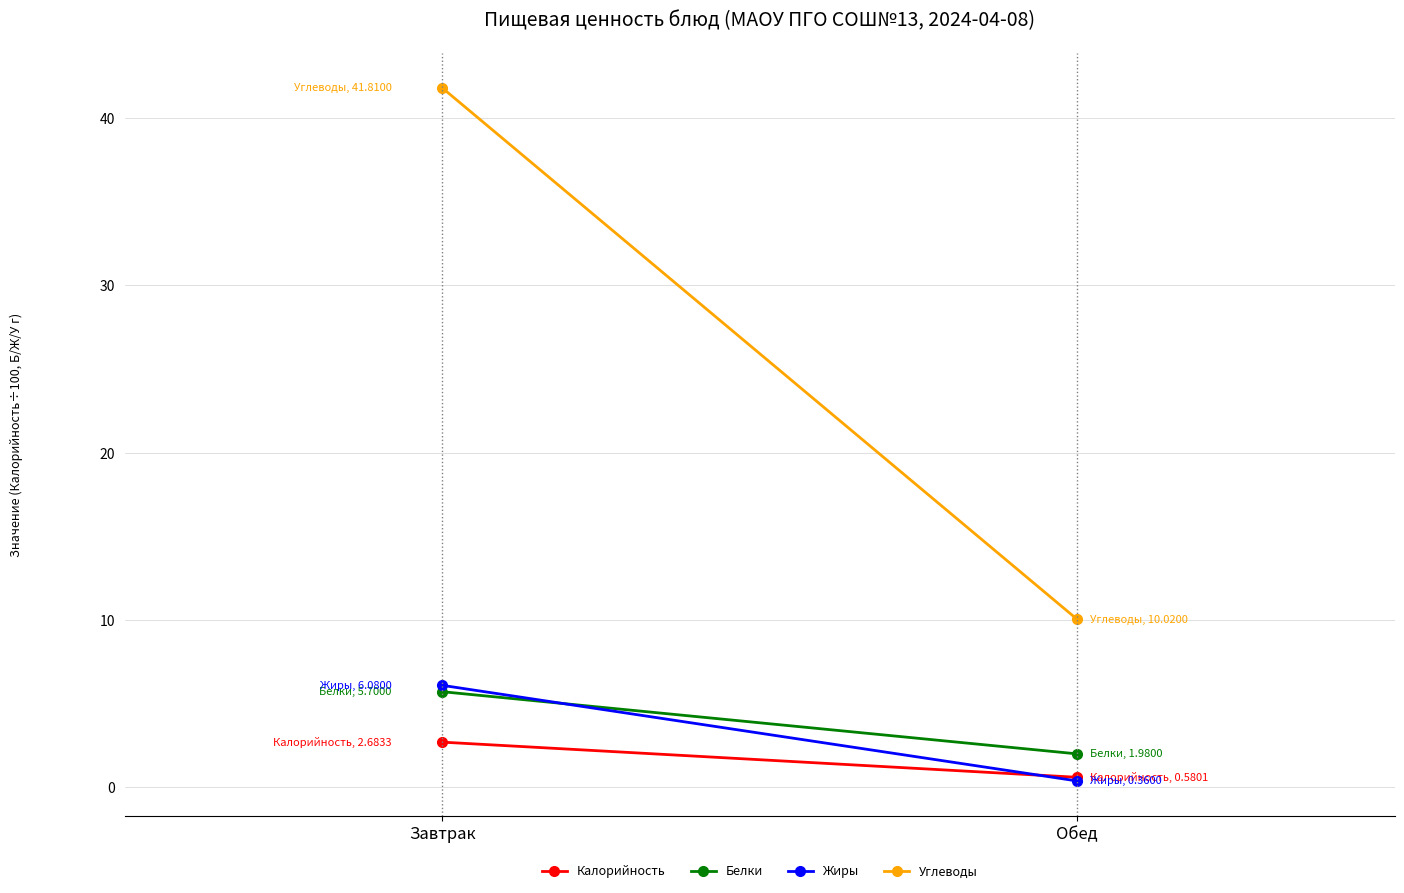

What is the difference between the highest and lowest values at Завтрак?

39.1